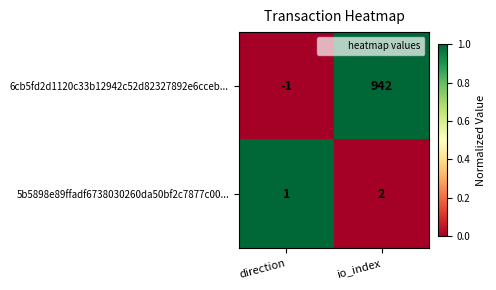

At which category is the sum across all series the highest?

io_index